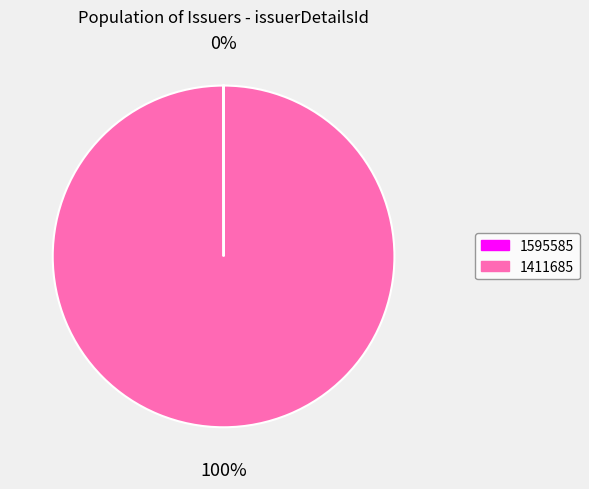

What is the largest slice in the pie chart?

1411685